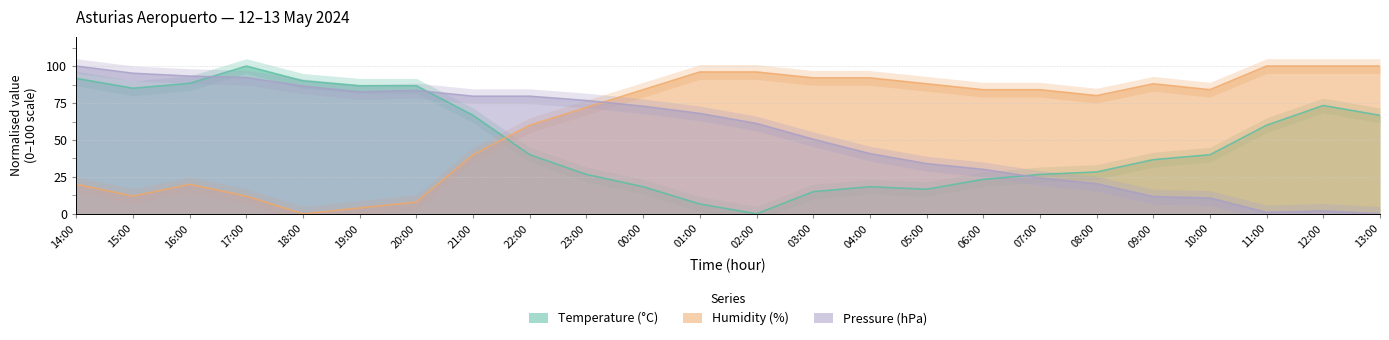

True or false: Temperature (°C) and Pressure (hPa) intersect in this chart.

True